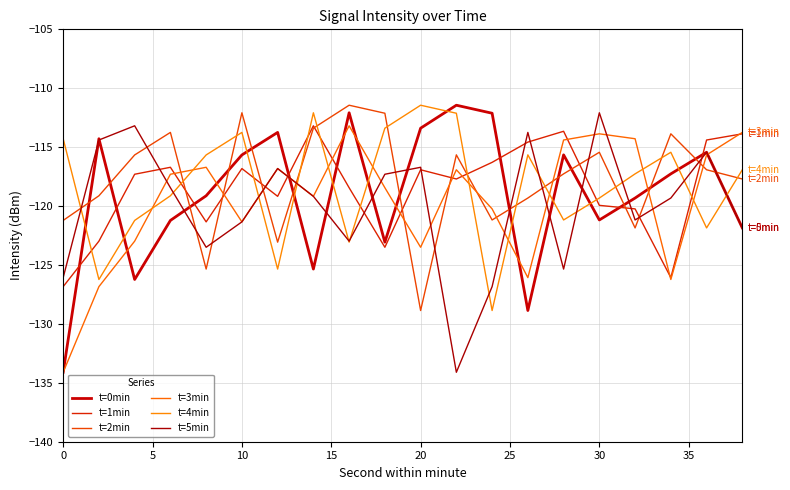

How many lines are shown in the chart?

6